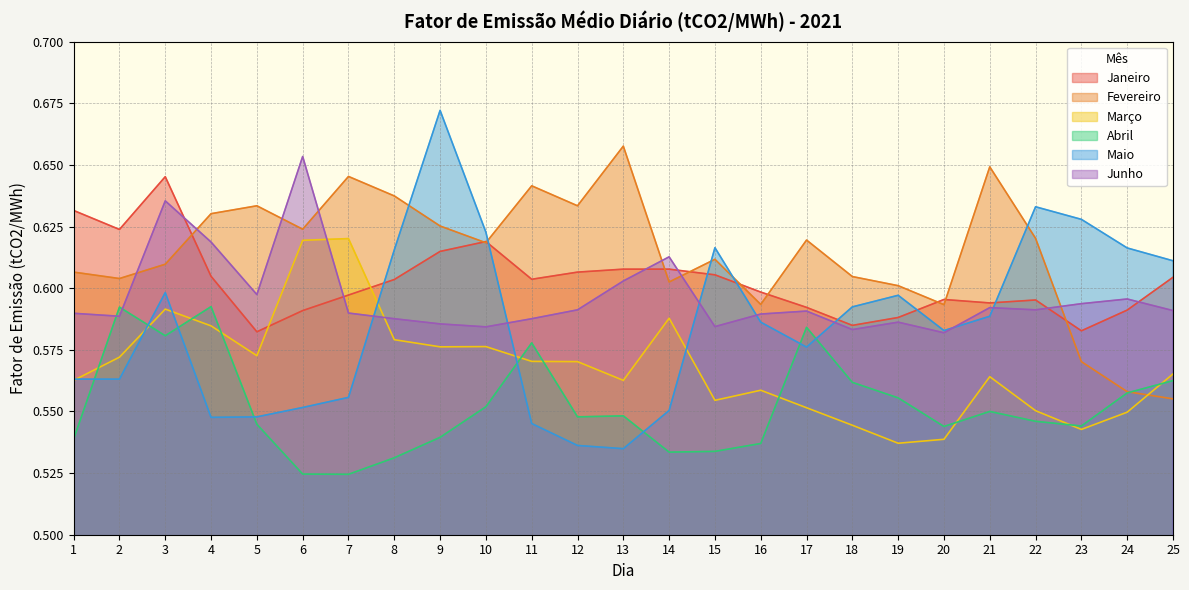

Reading left to right, list all the values displayed in this chart.

Janeiro: 1=0.6	2=0.6	3=0.6	4=0.6	5=0.6	6=0.6	7=0.6	8=0.6	9=0.6	10=0.6	11=0.6	12=0.6	13=0.6	14=0.6	15=0.6	16=0.6	17=0.6	18=0.6	19=0.6	20=0.6	21=0.6	22=0.6	23=0.6	24=0.6	25=0.6
Fevereiro: 1=0.6	2=0.6	3=0.6	4=0.6	5=0.6	6=0.6	7=0.6	8=0.6	9=0.6	10=0.6	11=0.6	12=0.6	13=0.7	14=0.6	15=0.6	16=0.6	17=0.6	18=0.6	19=0.6	20=0.6	21=0.6	22=0.6	23=0.6	24=0.6	25=0.6
Março: 1=0.6	2=0.6	3=0.6	4=0.6	5=0.6	6=0.6	7=0.6	8=0.6	9=0.6	10=0.6	11=0.6	12=0.6	13=0.6	14=0.6	15=0.6	16=0.6	17=0.6	18=0.5	19=0.5	20=0.5	21=0.6	22=0.6	23=0.5	24=0.5	25=0.6
Abril: 1=0.5	2=0.6	3=0.6	4=0.6	5=0.5	6=0.5	7=0.5	8=0.5	9=0.5	10=0.6	11=0.6	12=0.5	13=0.5	14=0.5	15=0.5	16=0.5	17=0.6	18=0.6	19=0.6	20=0.5	21=0.6	22=0.5	23=0.5	24=0.6	25=0.6
Maio: 1=0.6	2=0.6	3=0.6	4=0.5	5=0.5	6=0.6	7=0.6	8=0.6	9=0.7	10=0.6	11=0.5	12=0.5	13=0.5	14=0.6	15=0.6	16=0.6	17=0.6	18=0.6	19=0.6	20=0.6	21=0.6	22=0.6	23=0.6	24=0.6	25=0.6
Junho: 1=0.6	2=0.6	3=0.6	4=0.6	5=0.6	6=0.7	7=0.6	8=0.6	9=0.6	10=0.6	11=0.6	12=0.6	13=0.6	14=0.6	15=0.6	16=0.6	17=0.6	18=0.6	19=0.6	20=0.6	21=0.6	22=0.6	23=0.6	24=0.6	25=0.6